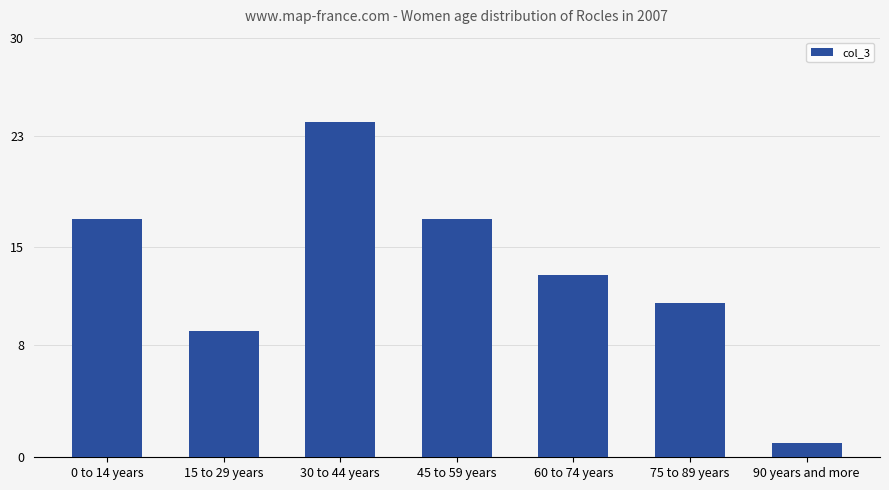

How many series are shown in this chart?

1